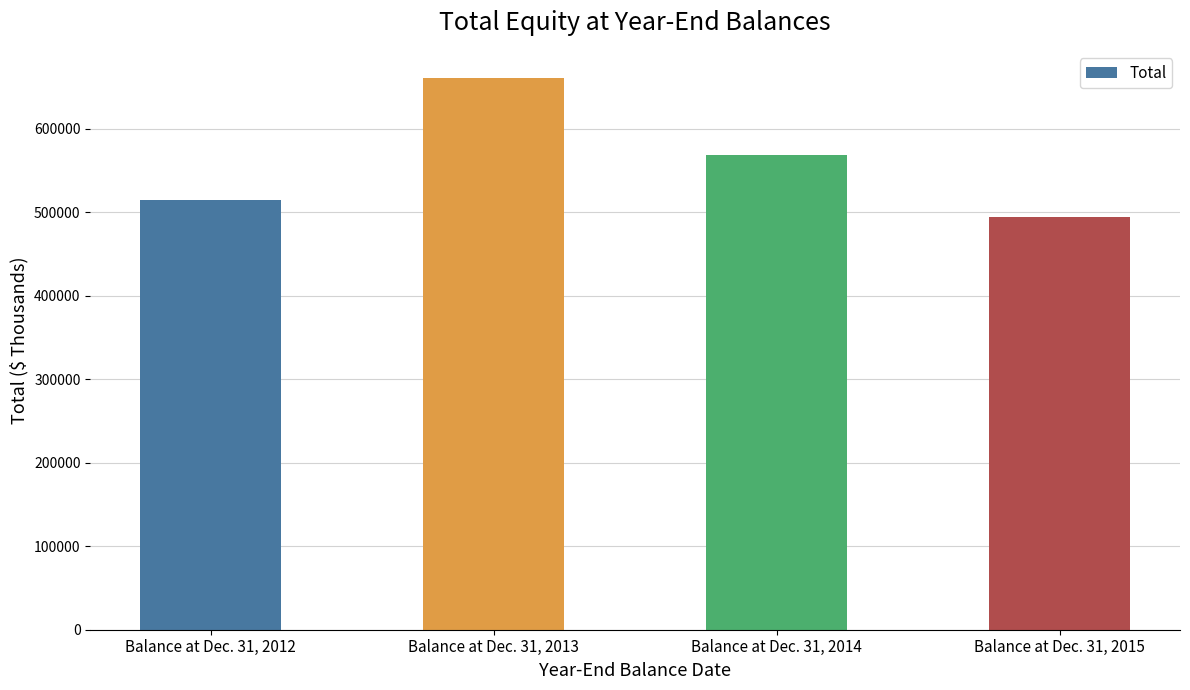

What is the average value?

559408